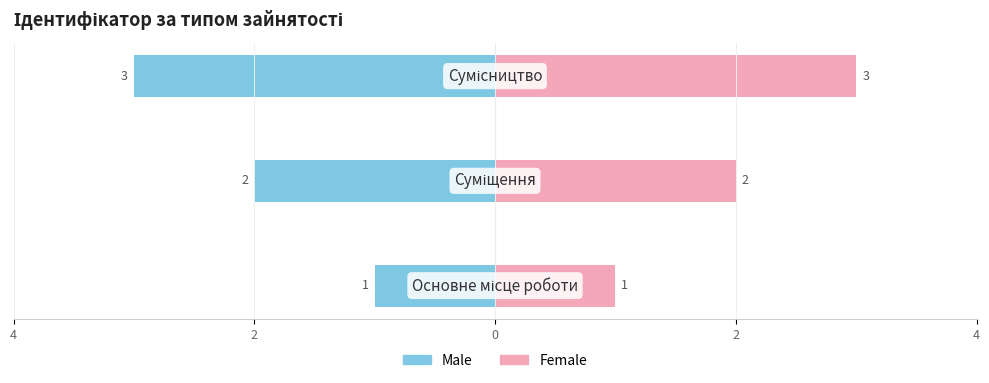

Reading left to right, what are all the values shown in this chart?

Male: -1	-2	-3
Female: 1	2	3